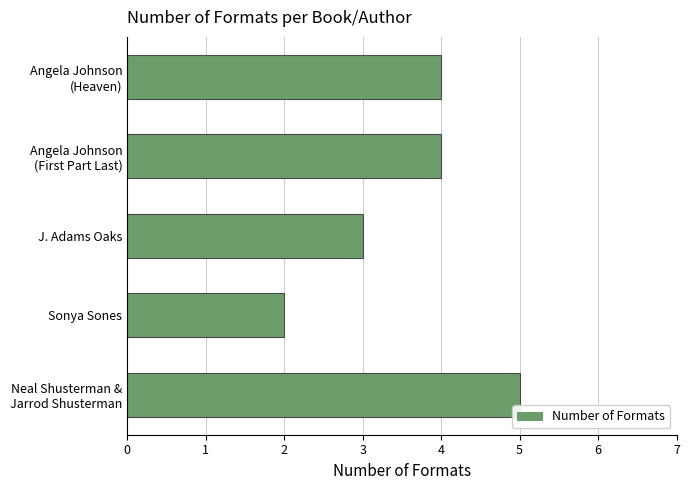

Reading bottom to top, extract all data points from this chart.

5	2	3	4	4